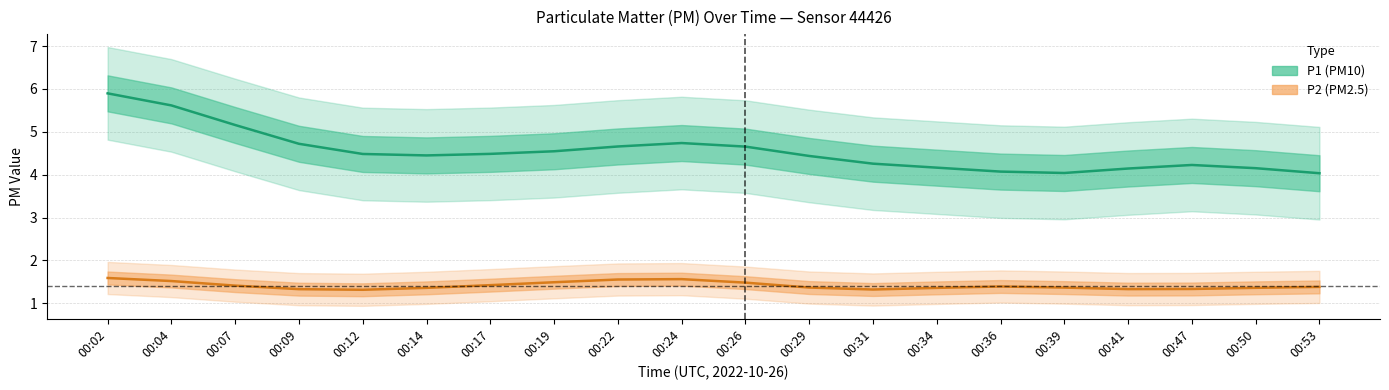

True or false: P2 and P1 intersect in this chart.

False